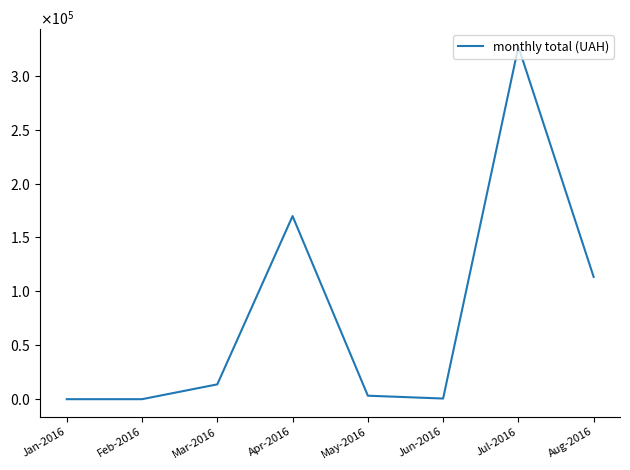

Does the chart have visible grid lines?

No